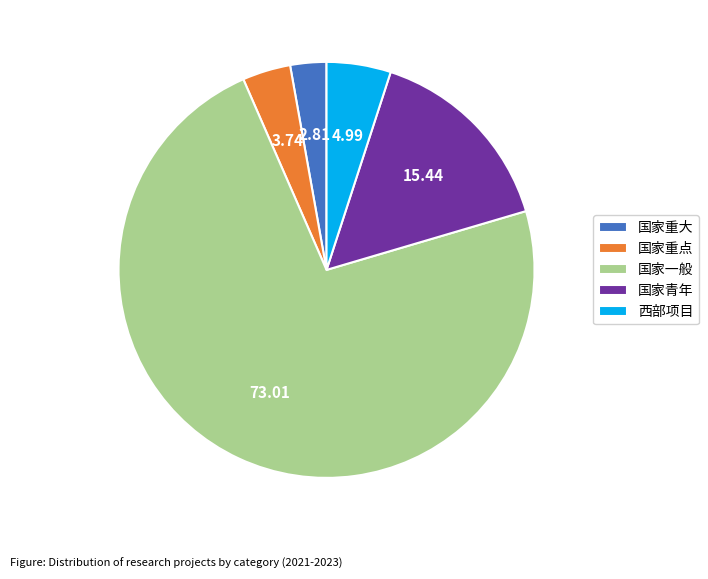

Which slice is the largest?

国家一般